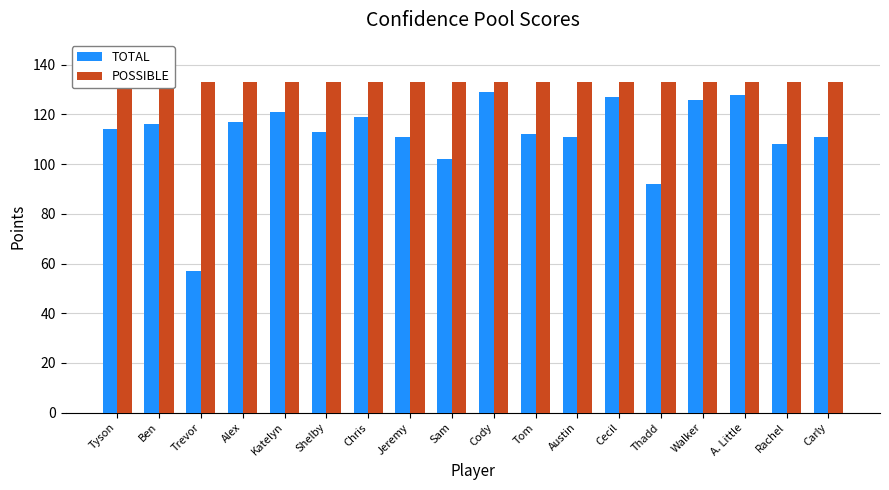

List the series in order of their peak value, highest first.

POSSIBLE, TOTAL